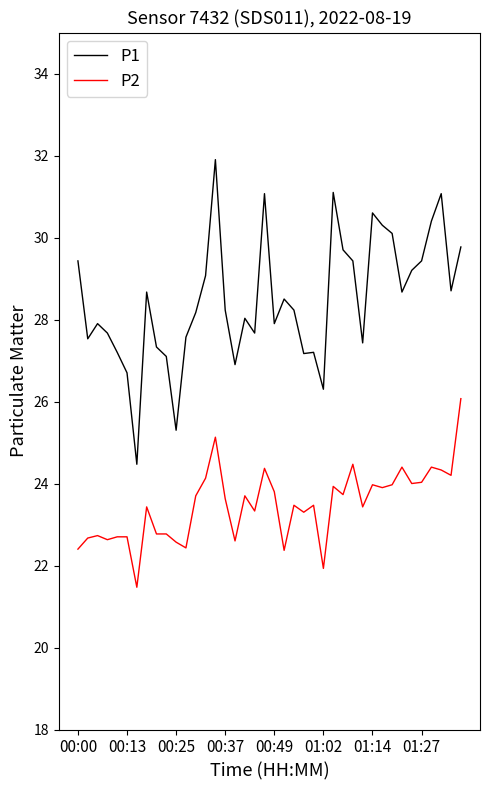

True or false: P2 and P1 cross at least once.

False